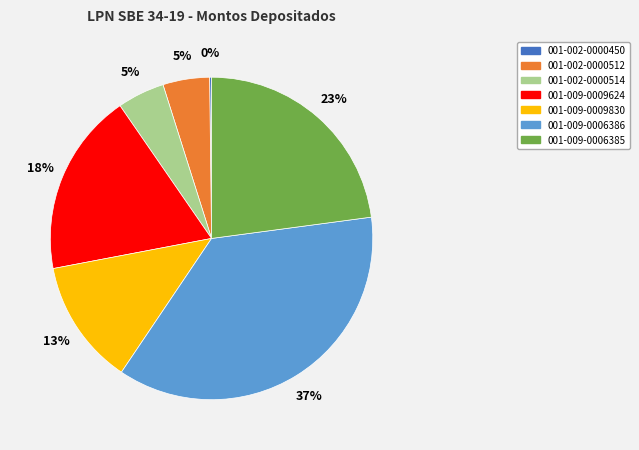

To the nearest percent, what percentage of the pie is 001-009-0006385?

23%